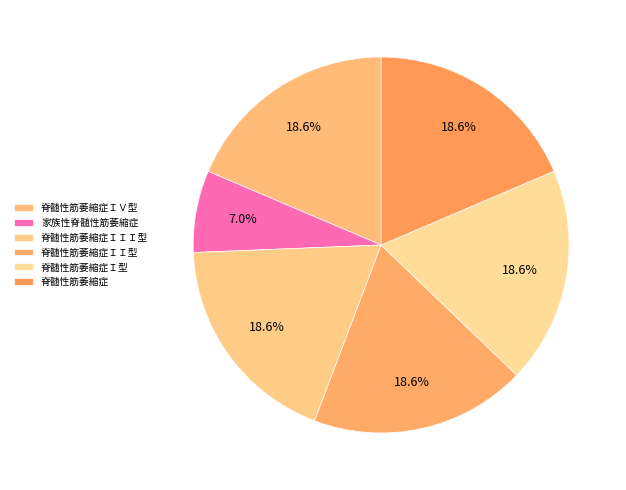

Is there a majority slice in this chart?

No